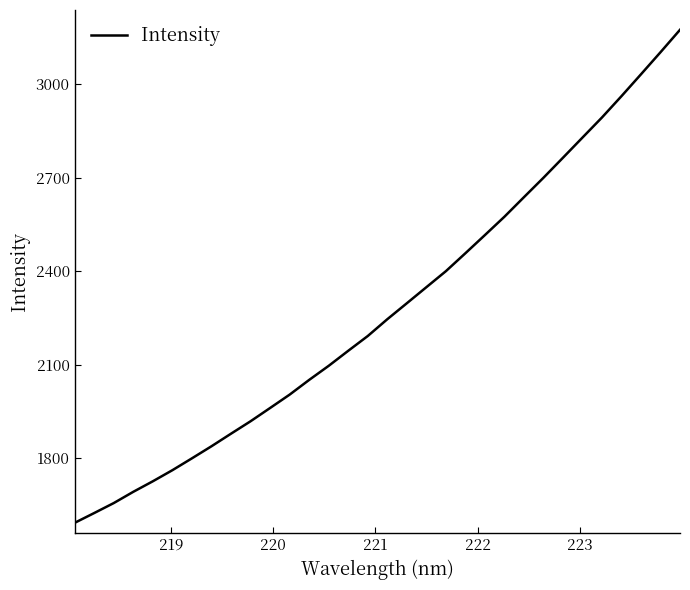

Reading right to left, transcribe all the data shown in this chart.

3174.4	3102.4	3031.6	2961.5	2893.1	2828.6	2763.9	2699.6	2637.3	2574.6	2515.7	2457.4	2399.8	2348.4	2296.9	2245.7	2191.8	2144.4	2096.2	2051.0	2003.8	1960.9	1918.3	1878.5	1838.1	1799.4	1761.3	1725.8	1691.9	1655.8	1623.8	1592.4